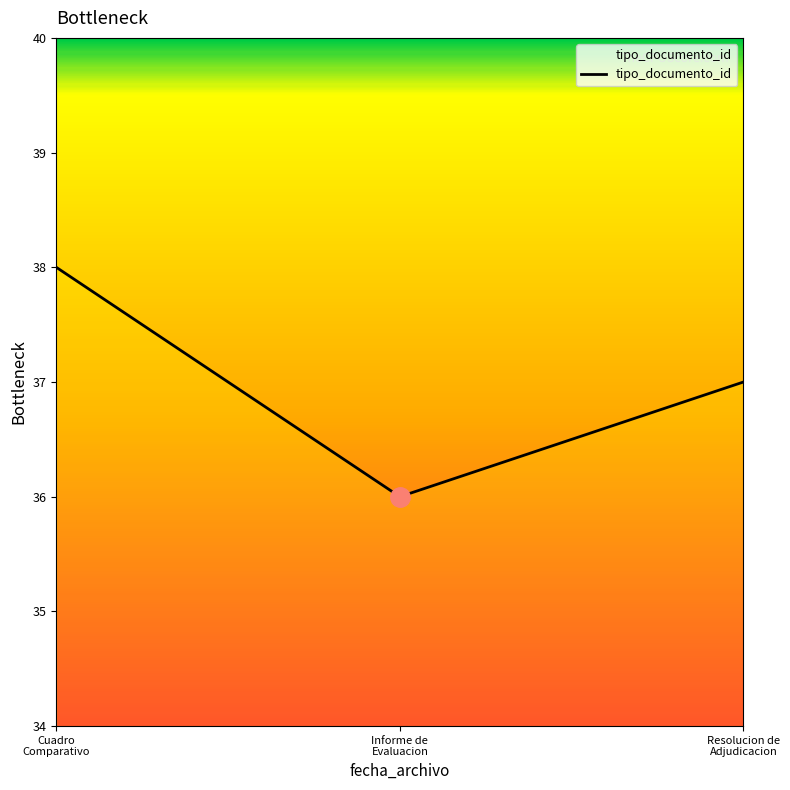

What is the average value?

37